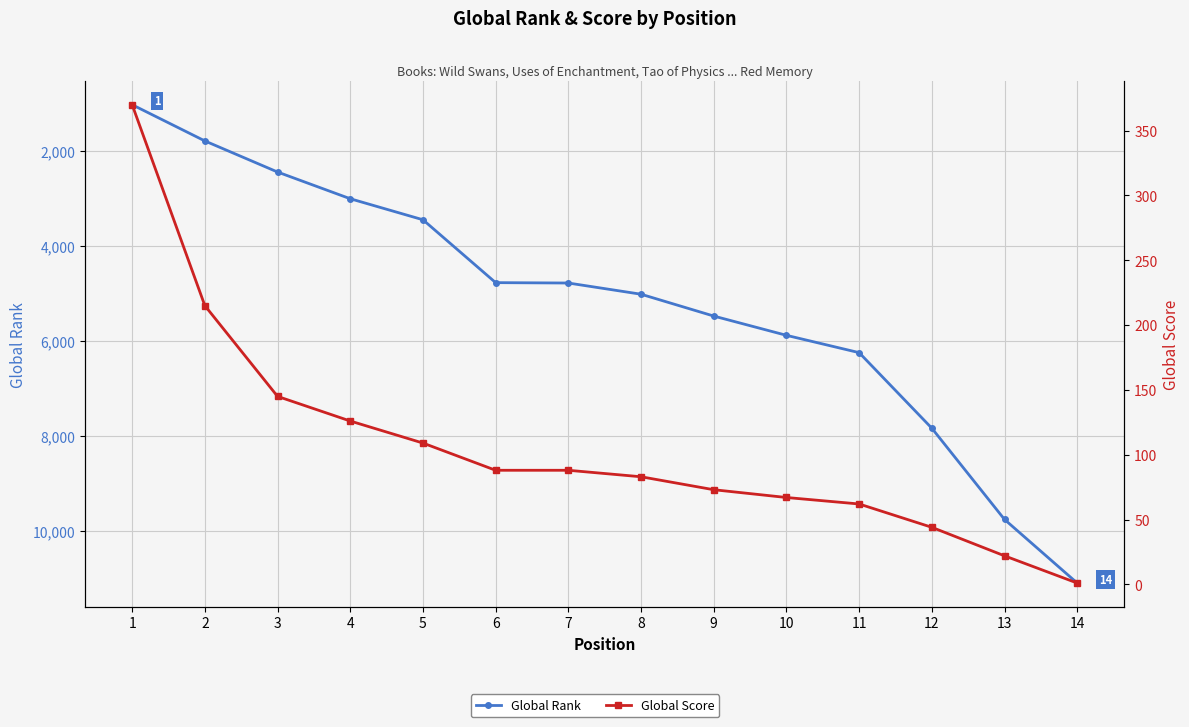

The Global Score series shows 73 at 9. True or false?

True